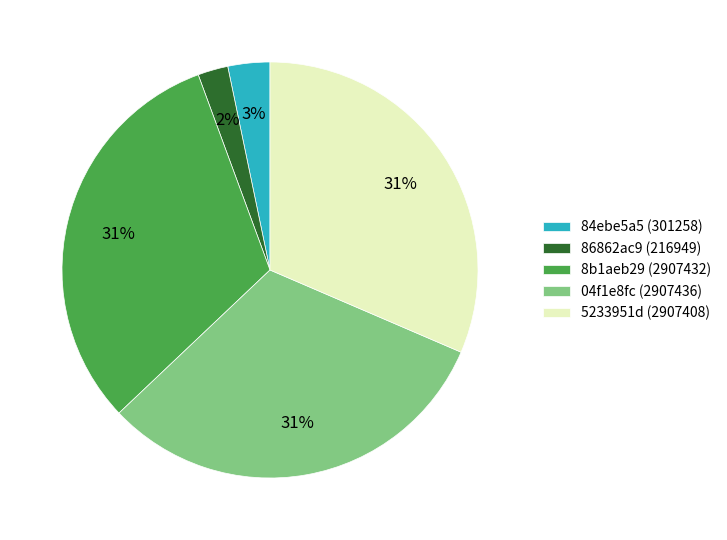

Count the number of slices in the pie.

5